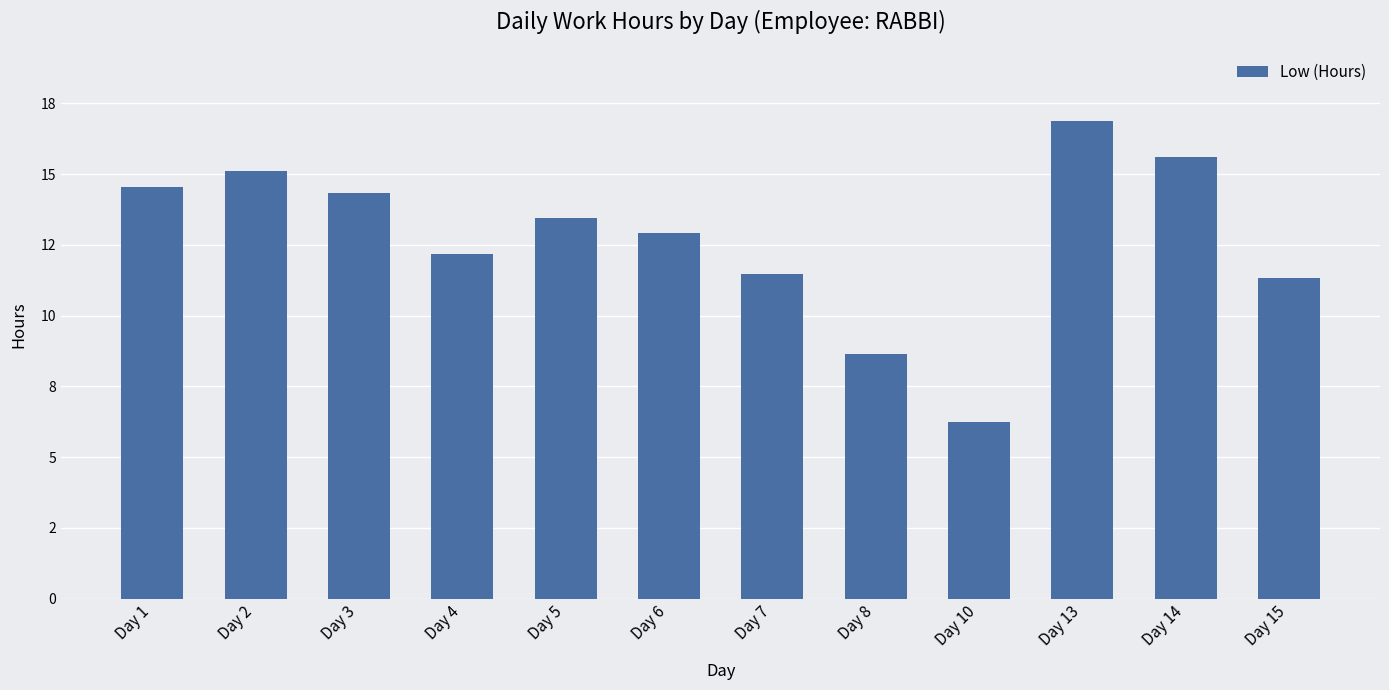

Does the chart contain any negative values?

No